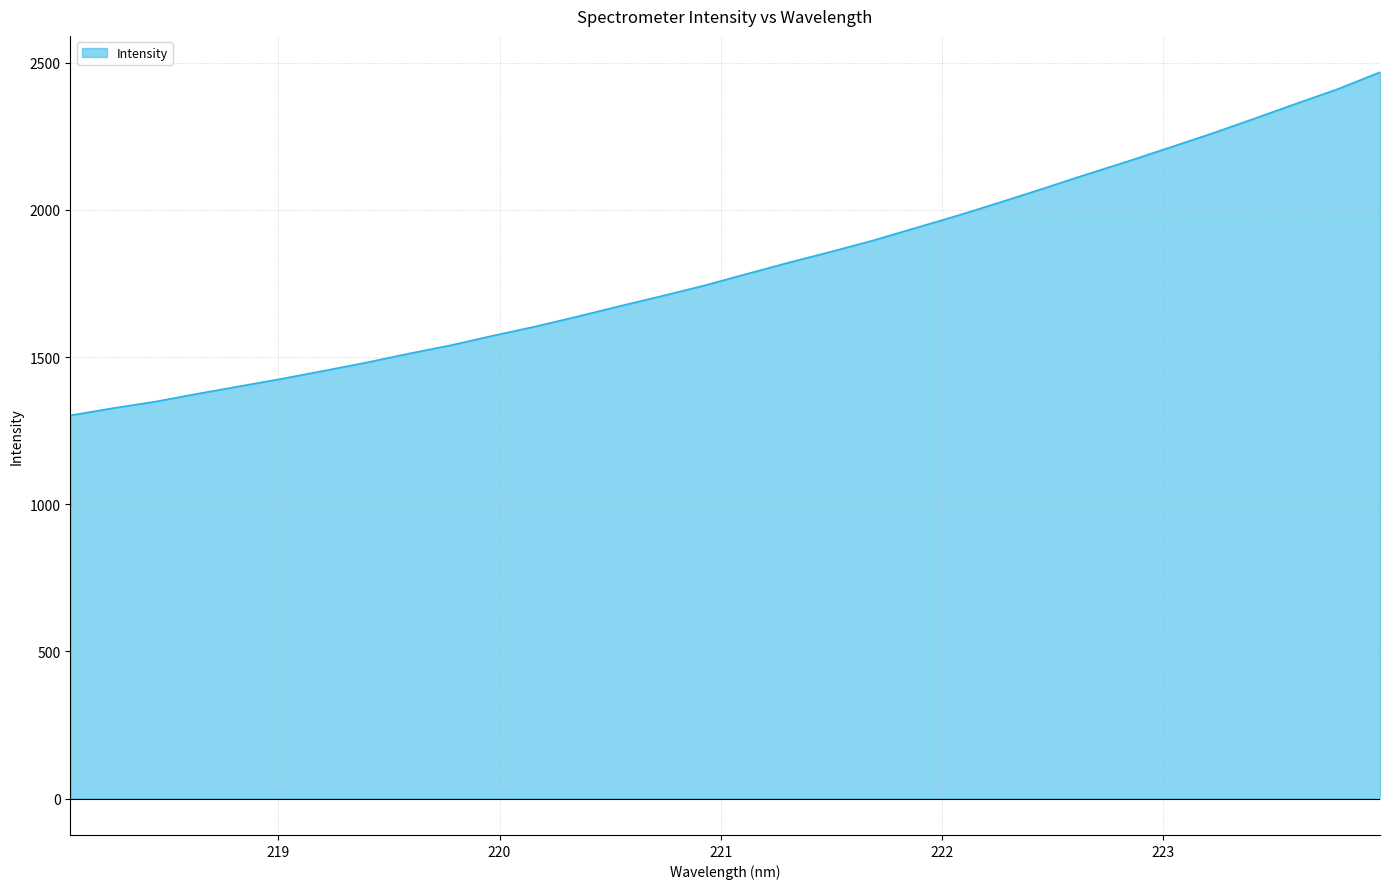

What is the maximum value shown in the chart?

2467.4